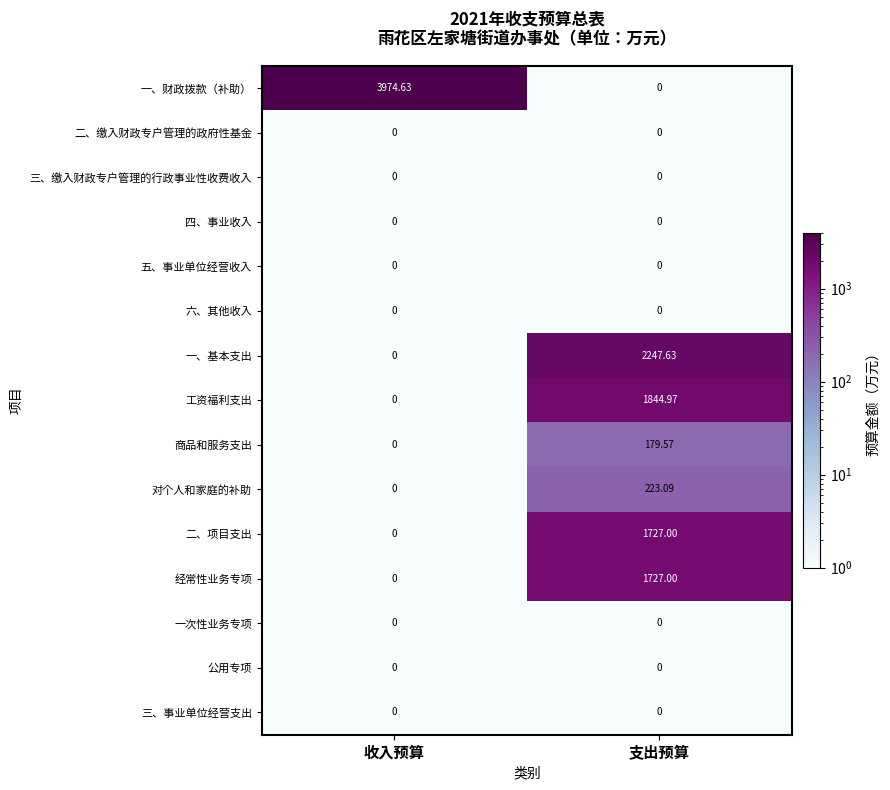

List the labels in order of 二、项目支出 value, largest first.

支出预算, 收入预算